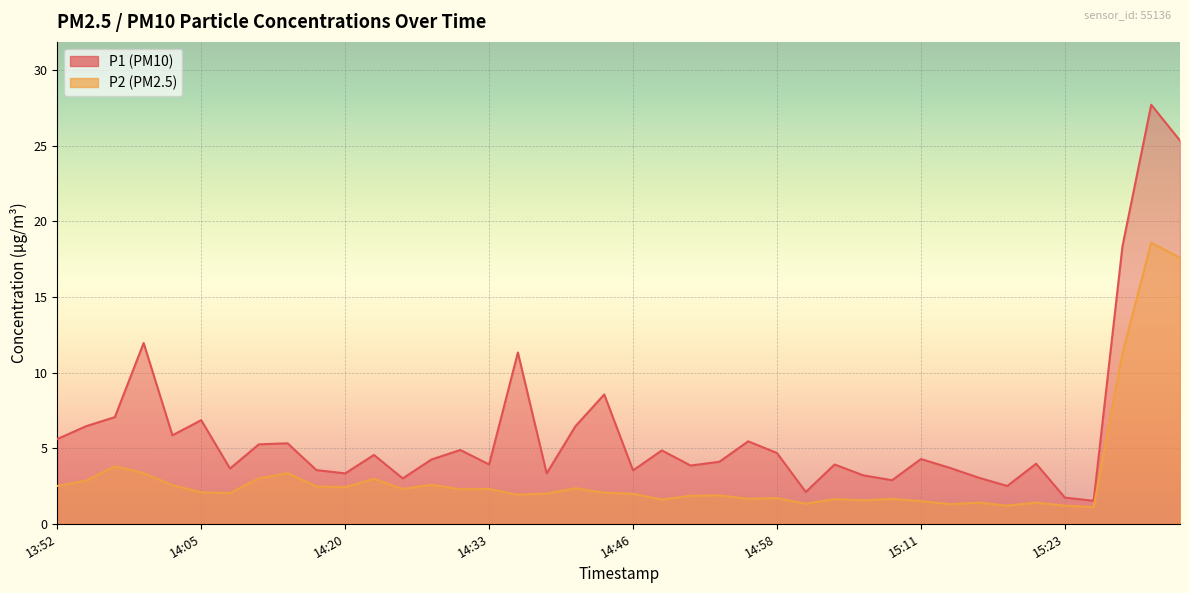

True or false: P2 has a value of 2.8 at 14:35.

False